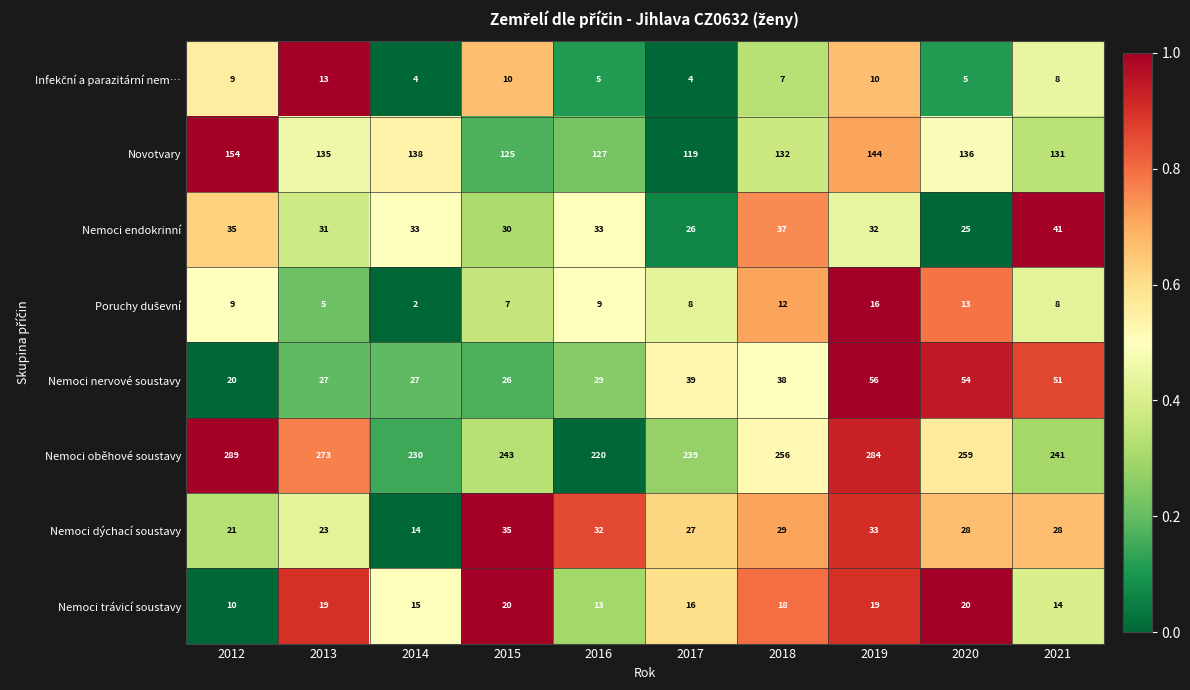

Is it true that Nemoci dýchací soustavy equals 33 at 2019?

True